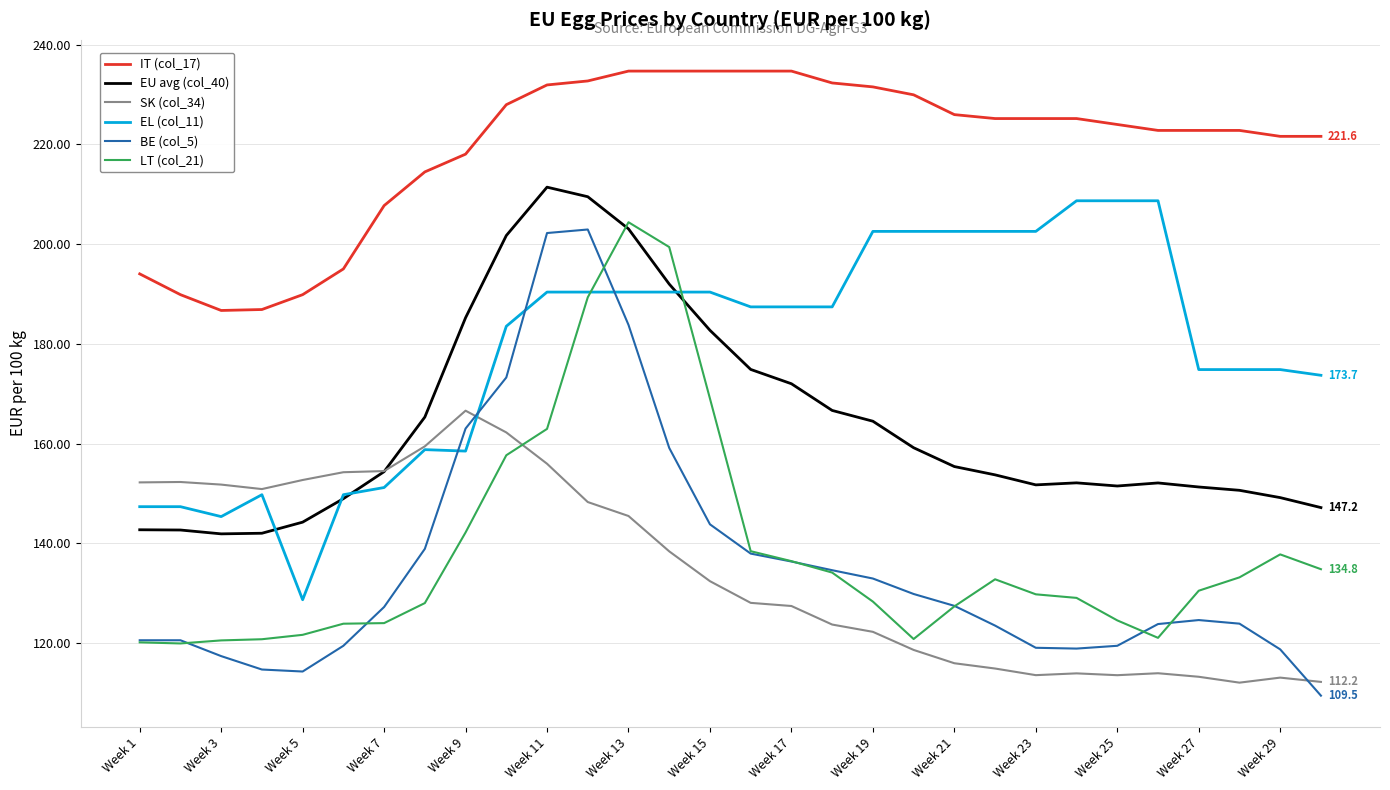

True or false: IT (col_17) and EL (col_11) cross at least once.

False